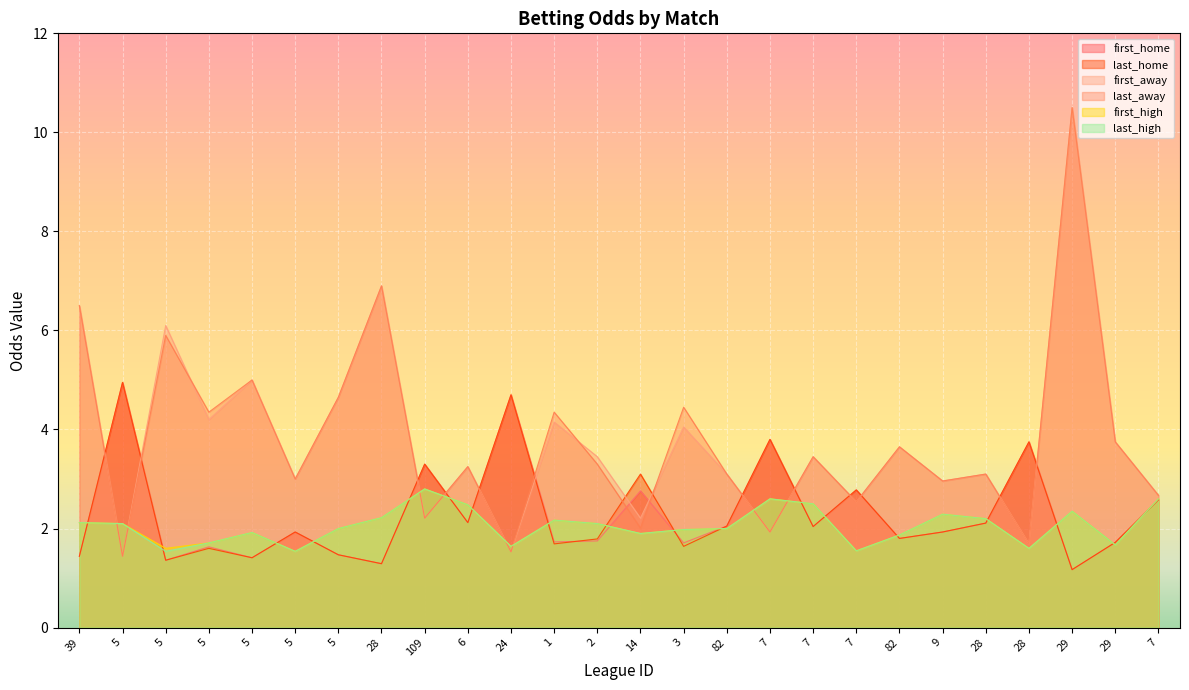

At which category is the sum across all series the highest?

29